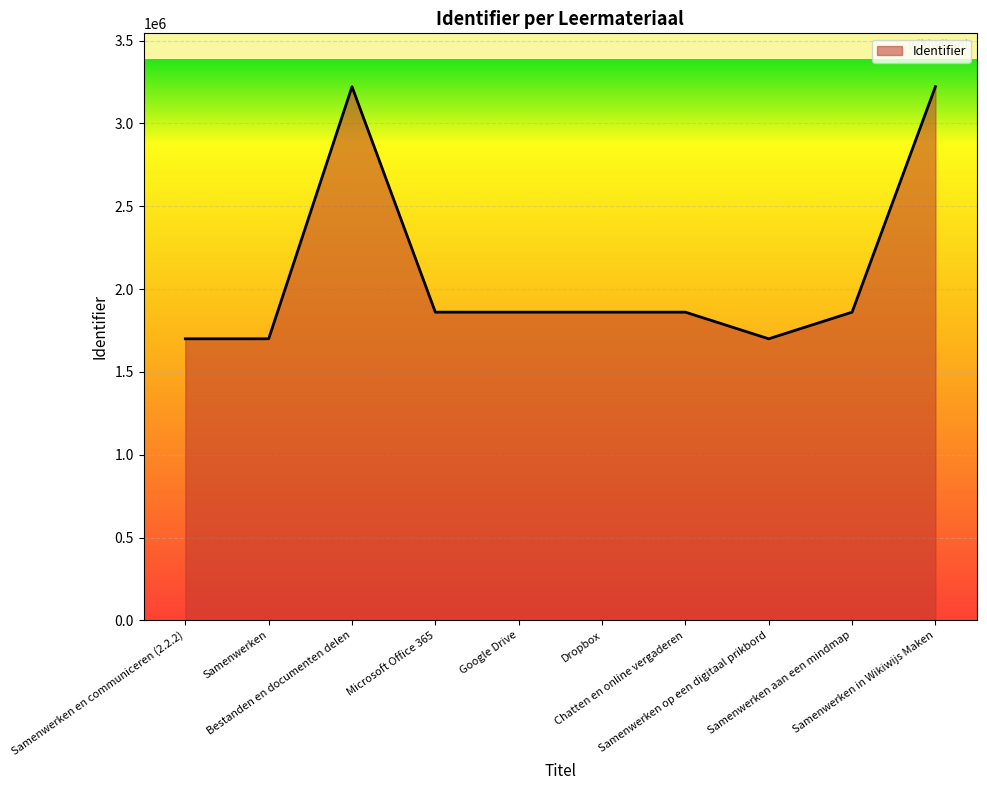

What is the greatest value displayed?

3221915